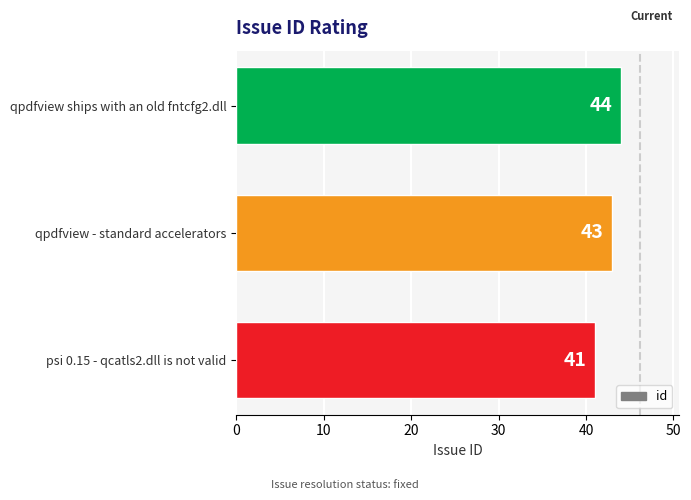

List the labels in order of value, largest first.

qpdfview ships with an old fntcfg2.dll, qpdfview - standard accelerators, psi 0.15 - qcatls2.dll is not valid